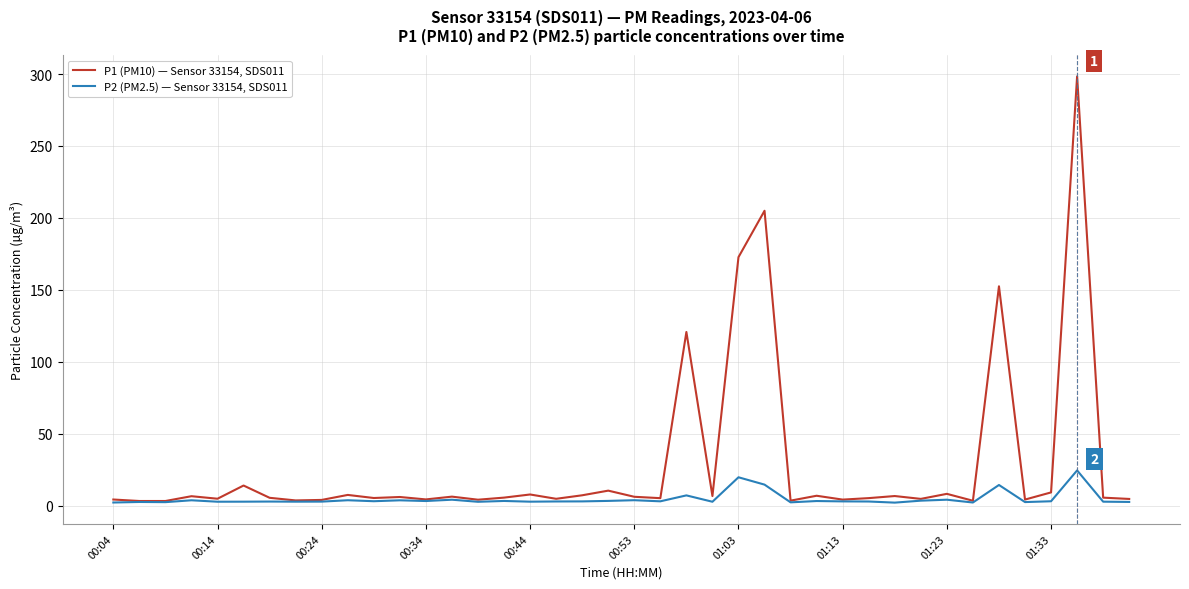

What are all the series names shown in the legend?

P1 (PM10) — Sensor 33154, SDS011, P2 (PM2.5) — Sensor 33154, SDS011